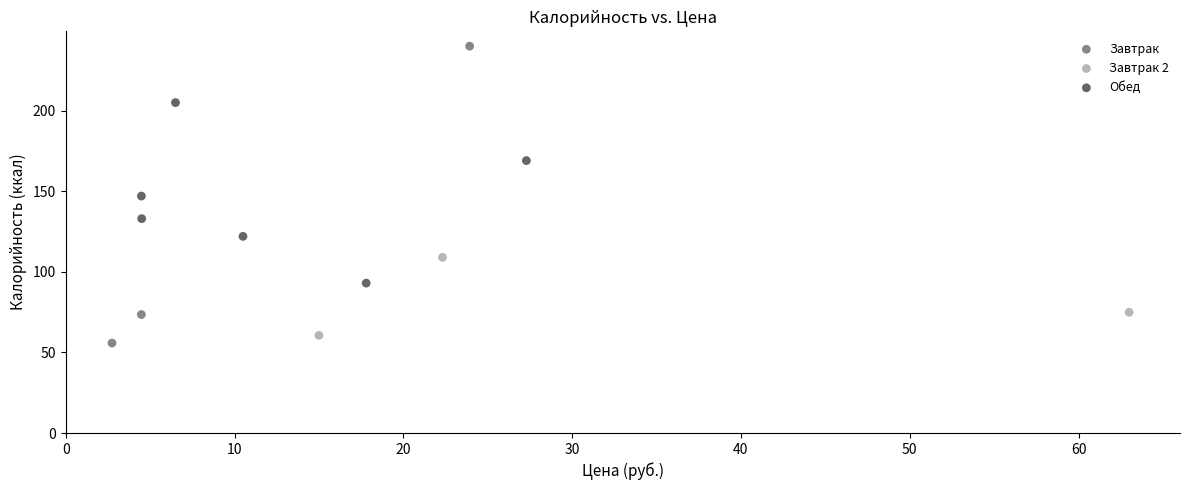

Which series has the largest Y range (max minus min)?

Завтрак